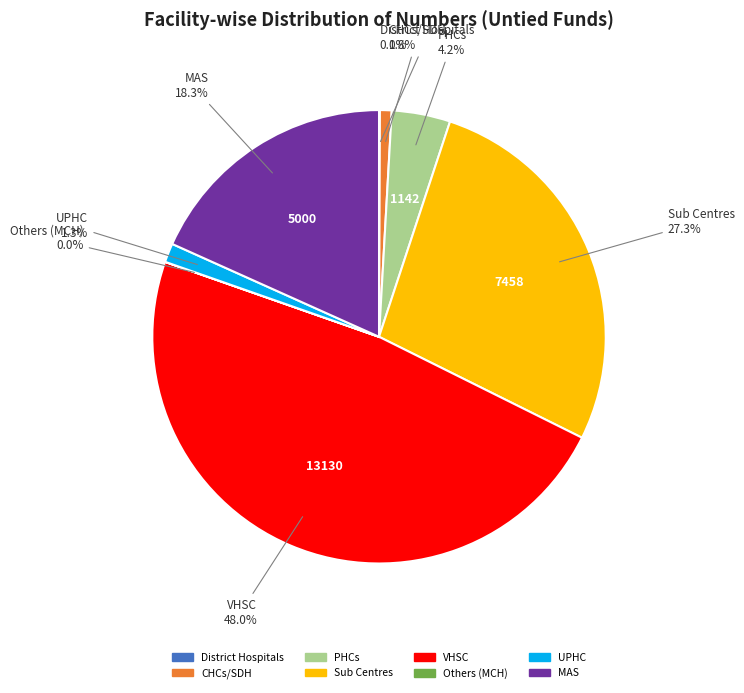

Which category has the biggest portion of the pie?

VHSC